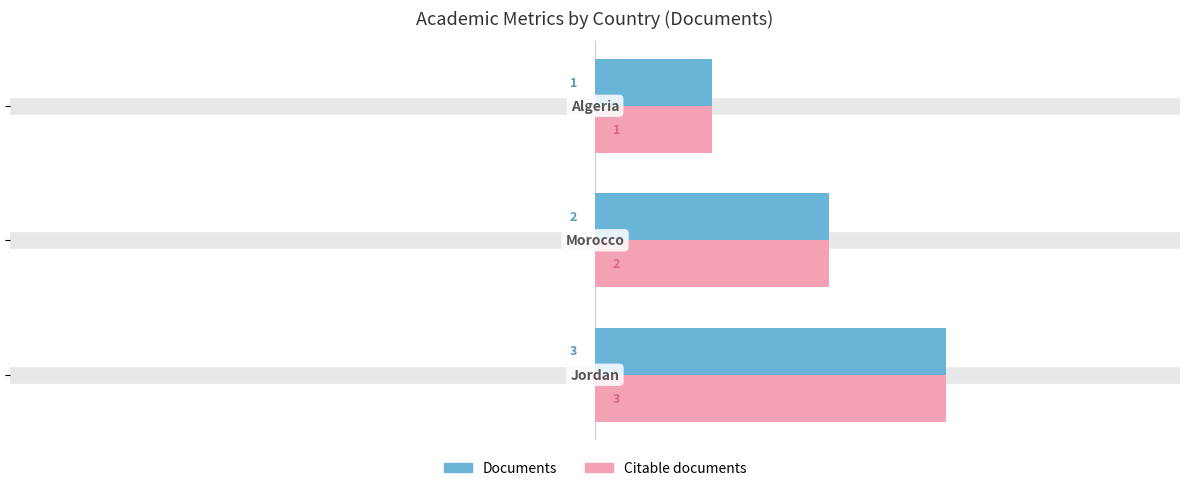

What is the maximum value shown in the chart?

3